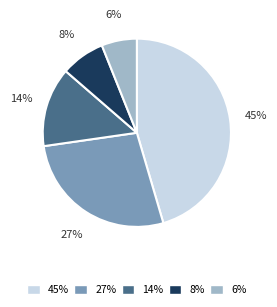

Between 6% and 14%, which is larger?

14%